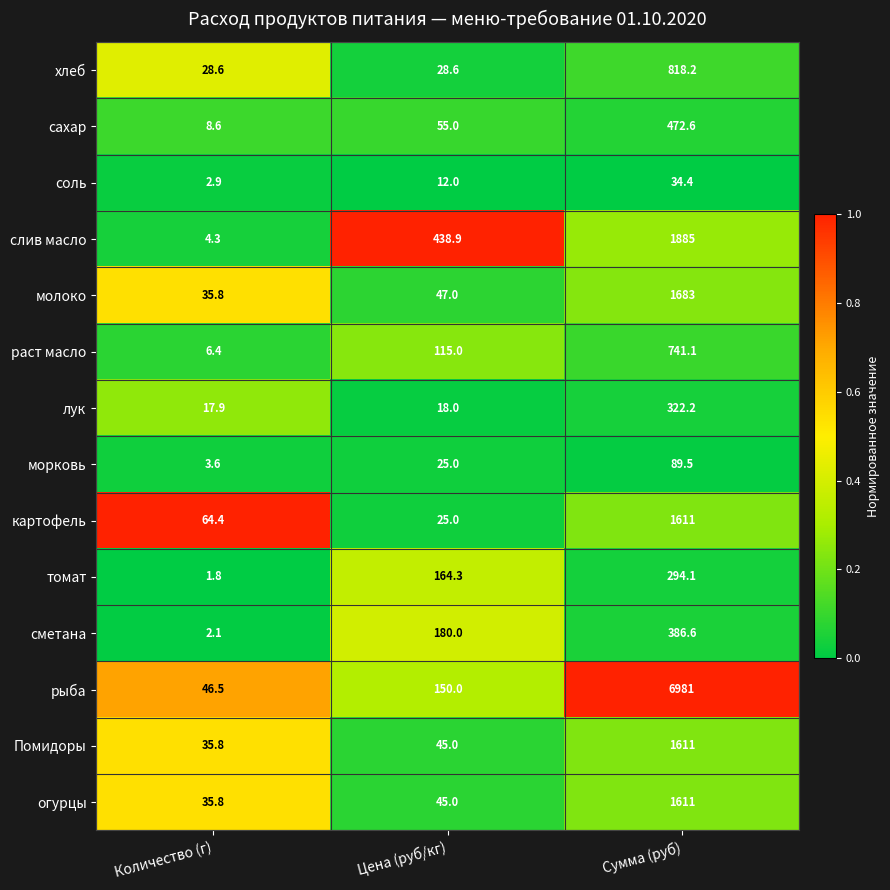

At which category is the sum across all series the highest?

Сумма (руб)